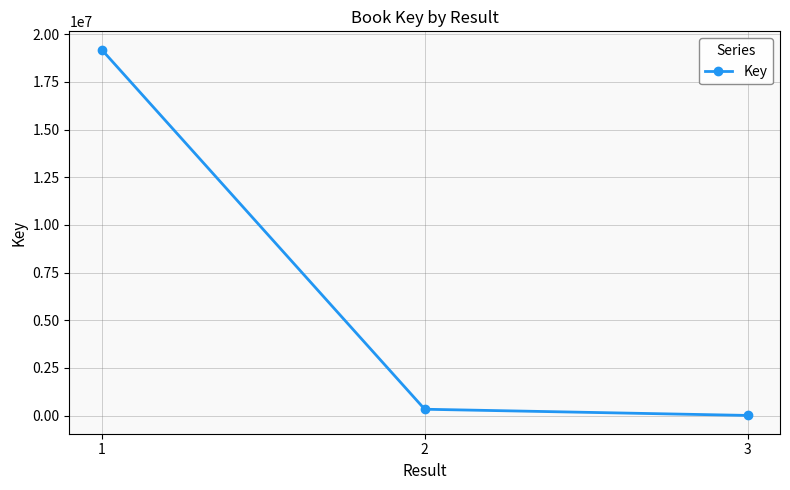

How many categories are shown in the chart?

3